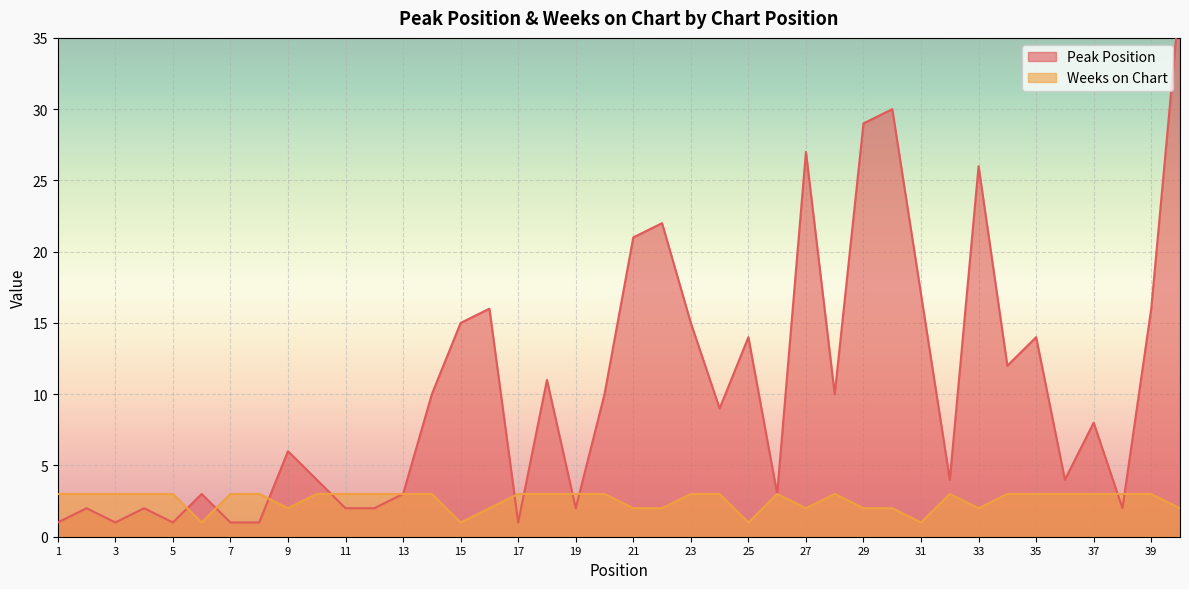

The value of Weeks on Chart at 10 is 5. True or false?

False